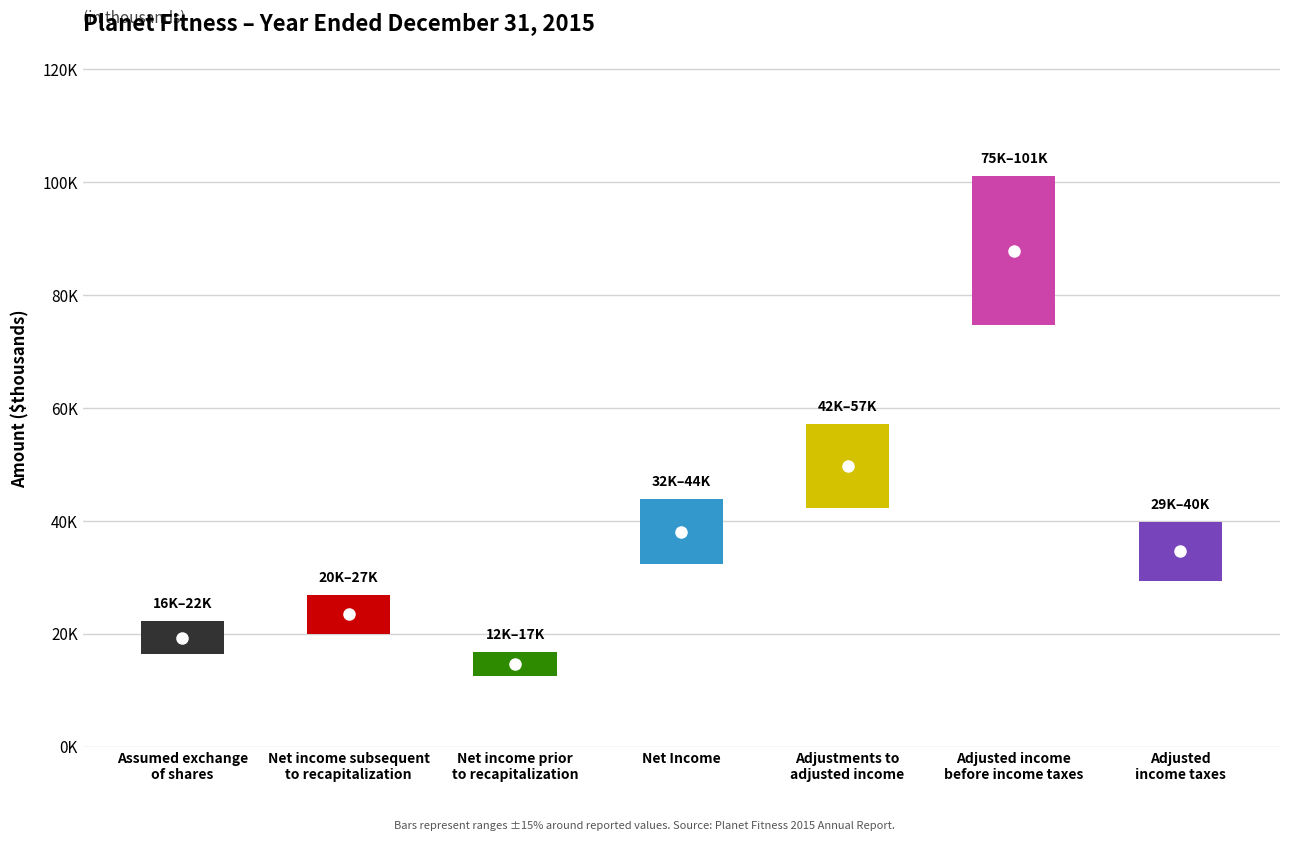

Reading right to left, list all the values displayed in this chart.

34611	87846	49716	38130	14676	23454	19348